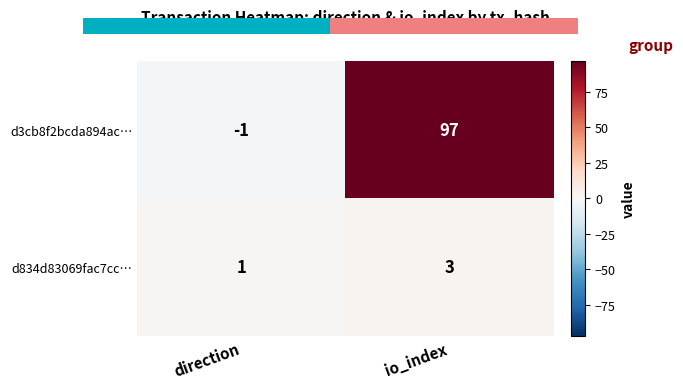

Reading left to right, list all the values displayed in this chart.

d3cb8f2bcda894ac…: direction=-1	io_index=97
d834d83069fac7cc…: direction=1	io_index=3